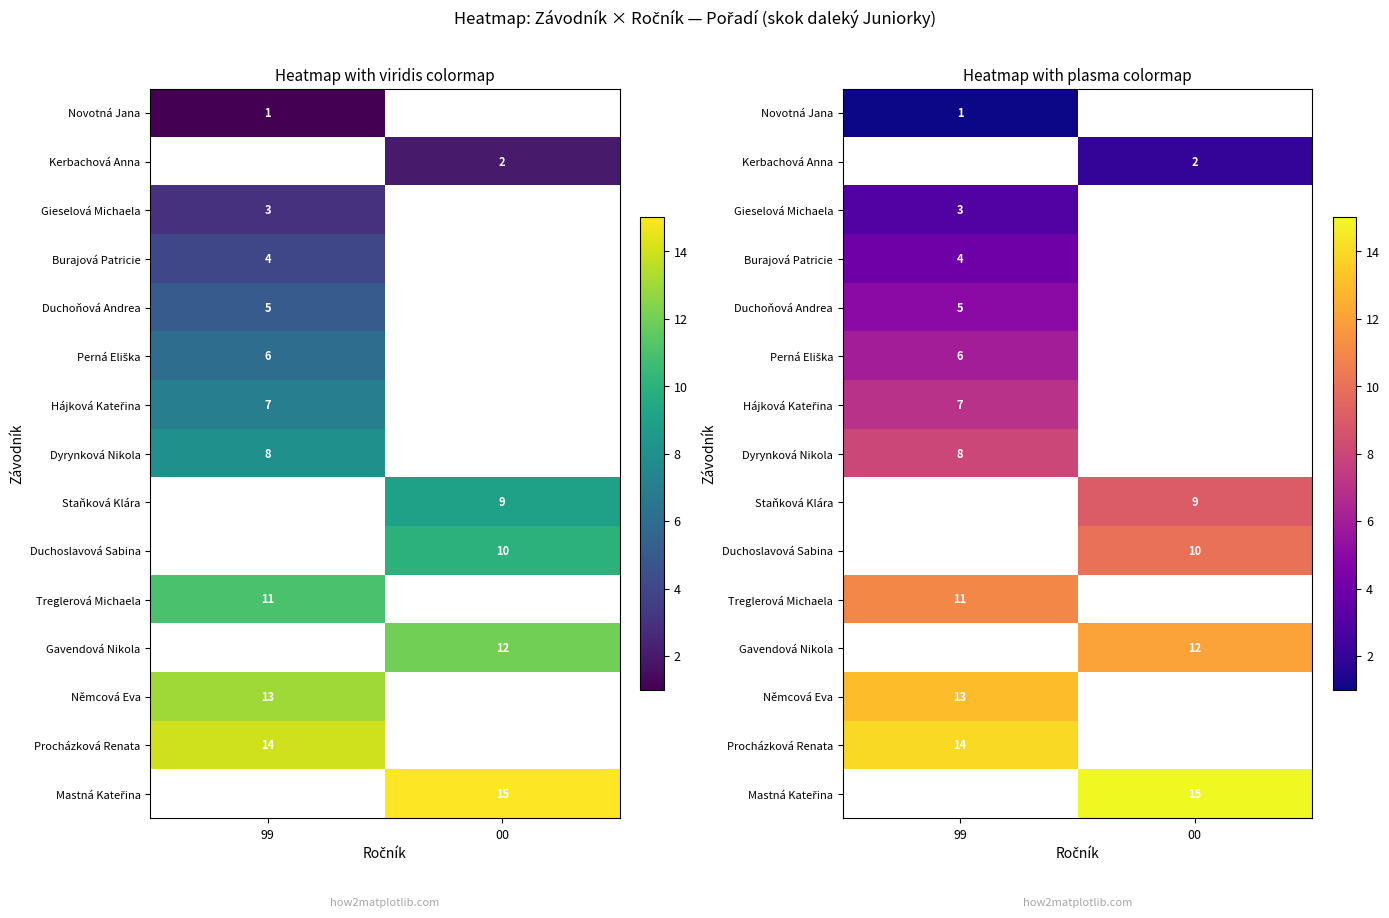

Count the number of categories in the chart.

2